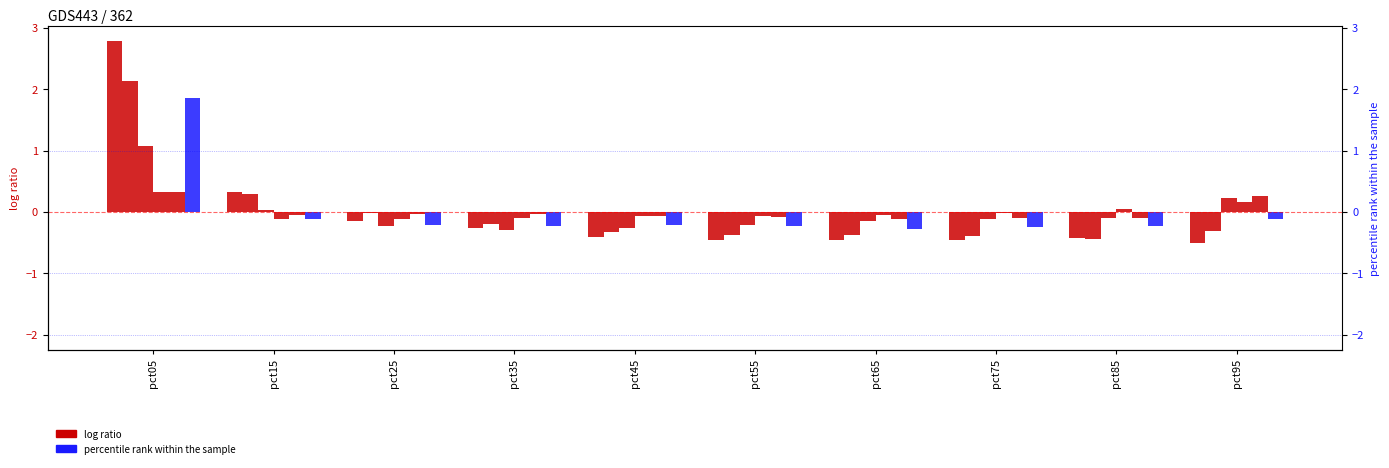

Is it true that Mar equals -0.1 at pct65?

True